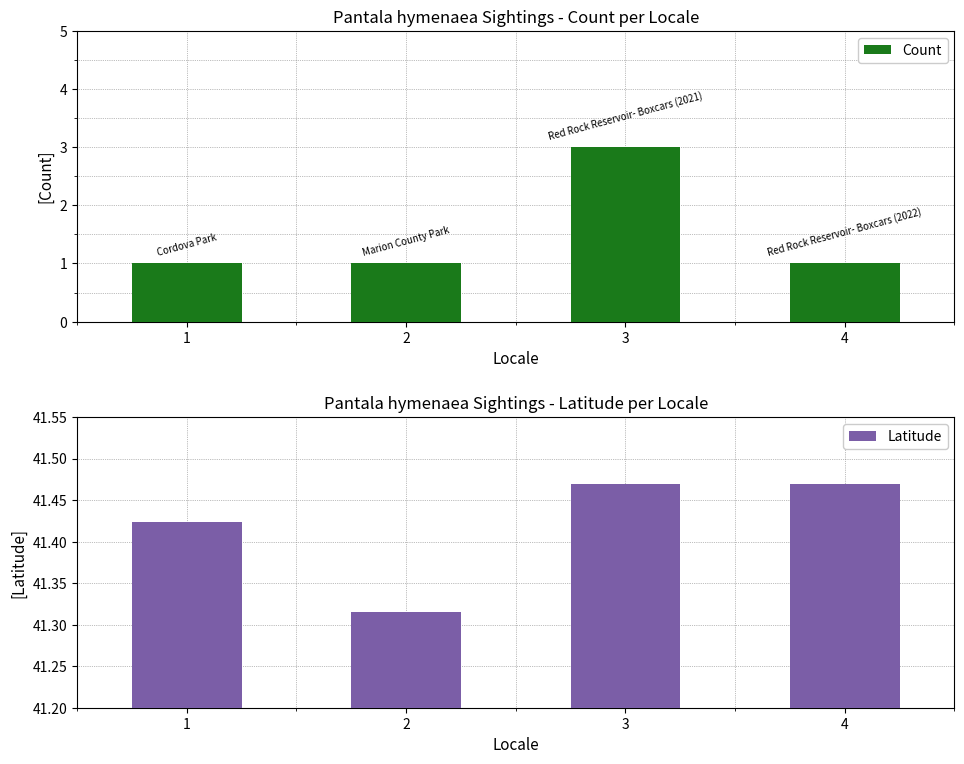

Reading left to right, transcribe all the data shown in this chart.

Count: 1.0	1.0	3.0	1.0
Latitude: 41.4	41.3	41.5	41.5